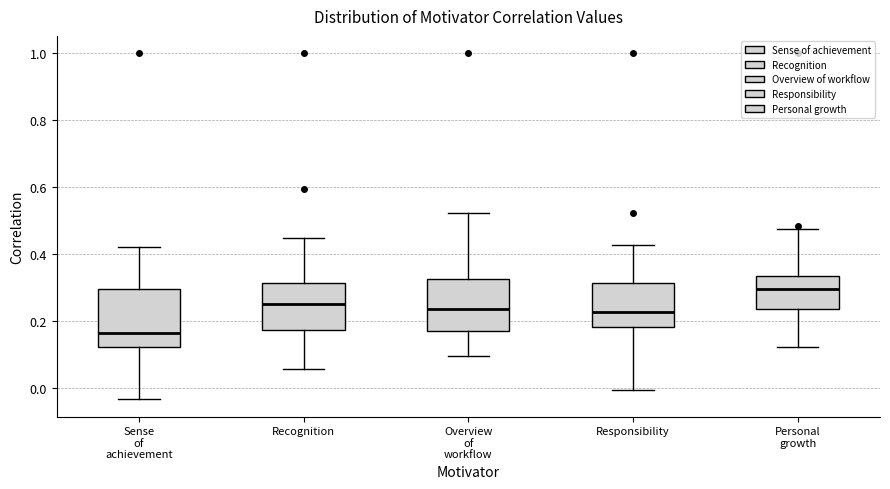

Reading left to right, read every box against the y-axis: the position of its median line, the range the box covers, and the ends of its whiskers. The values are not printed on the chart, so give them approximately, as read against the axis.

Sense of achievement: median 0.16, box 0.12 to 0.30, whiskers -0.04 to 0.42
Recognition: median 0.26, box 0.18 to 0.32, whiskers 0.06 to 0.44
Overview of workflow: median 0.24, box 0.18 to 0.32, whiskers 0.10 to 0.52
Responsibility: median 0.22, box 0.18 to 0.32, whiskers 0.00 to 0.42
Personal growth: median 0.30, box 0.24 to 0.34, whiskers 0.12 to 0.48